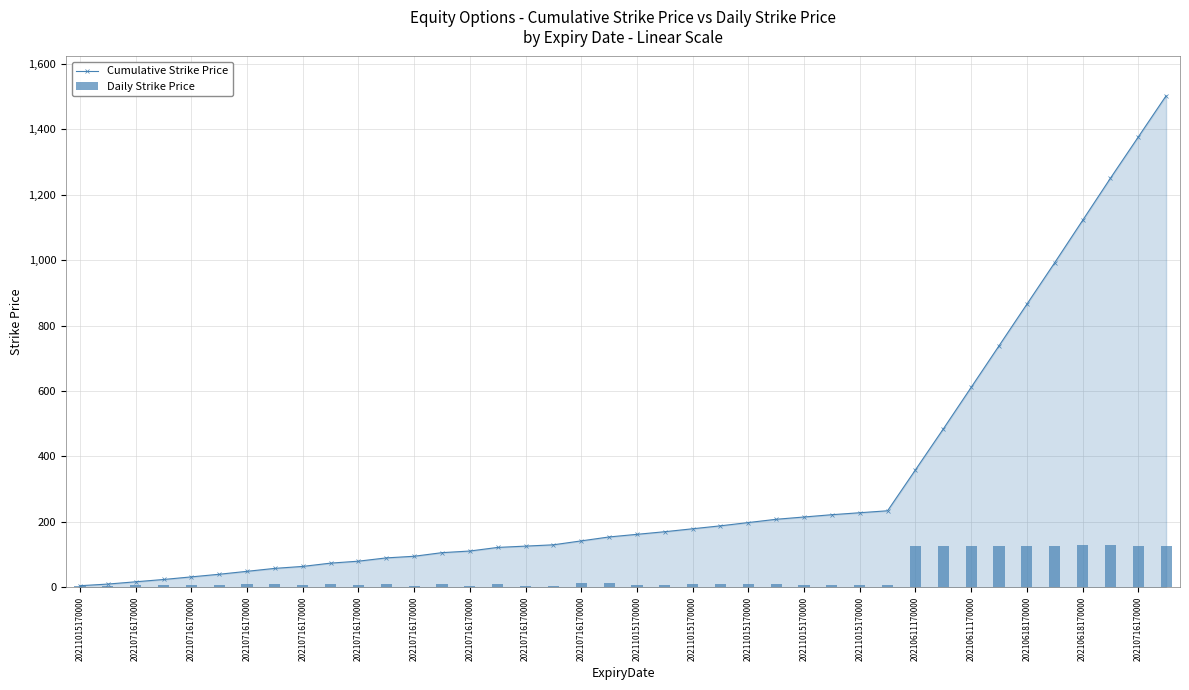

Is it true that Cumulative Strike Price equals 228 at 20211015170000?

True